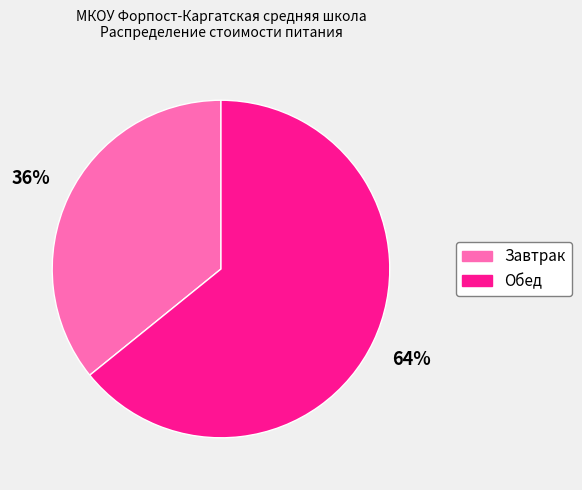

Is it true that Обед is 70% of the pie?

False